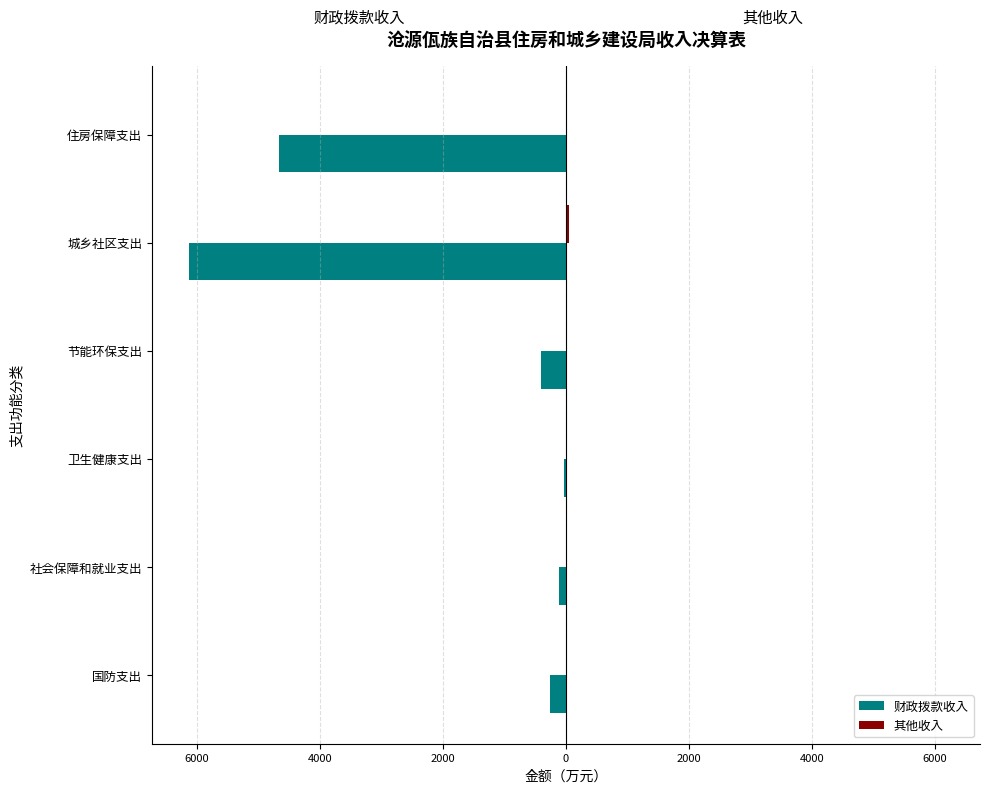

How many values in 其他收入 are above zero?

1